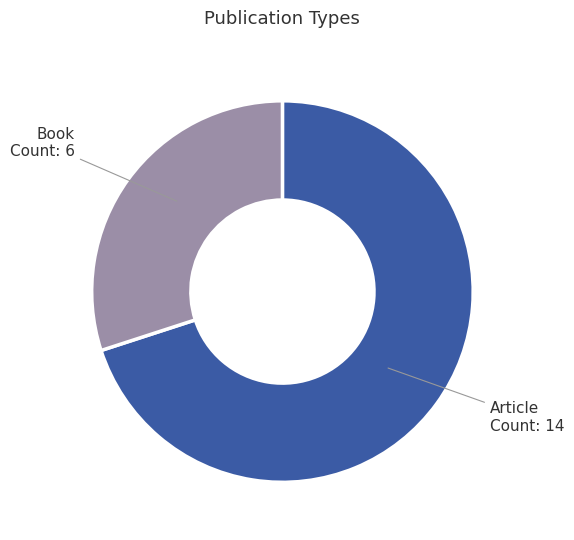

Is it true that Book is 30% of the pie?

True